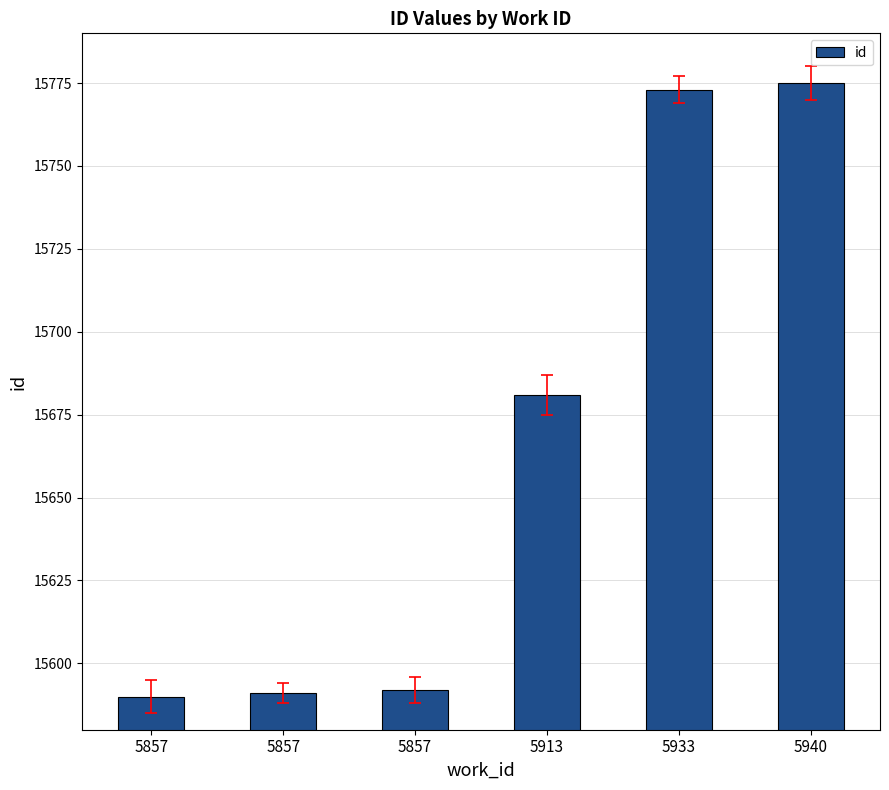

What is the sum of the values at 5933 and 5857?

31363